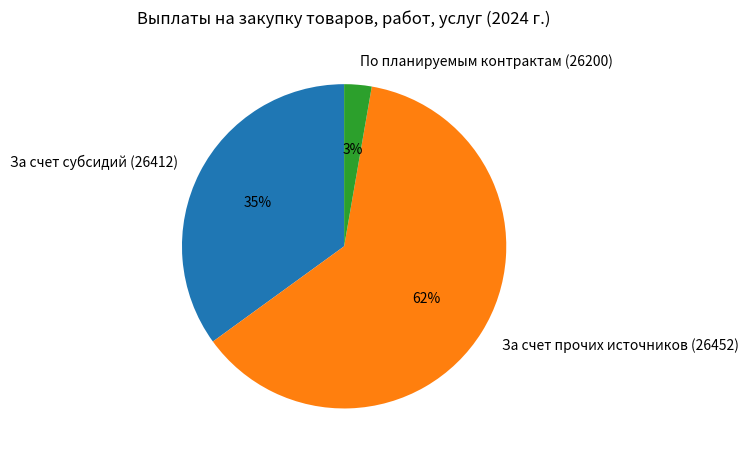

Is it true that За счет субсидий (26412) is 35% of the pie?

True